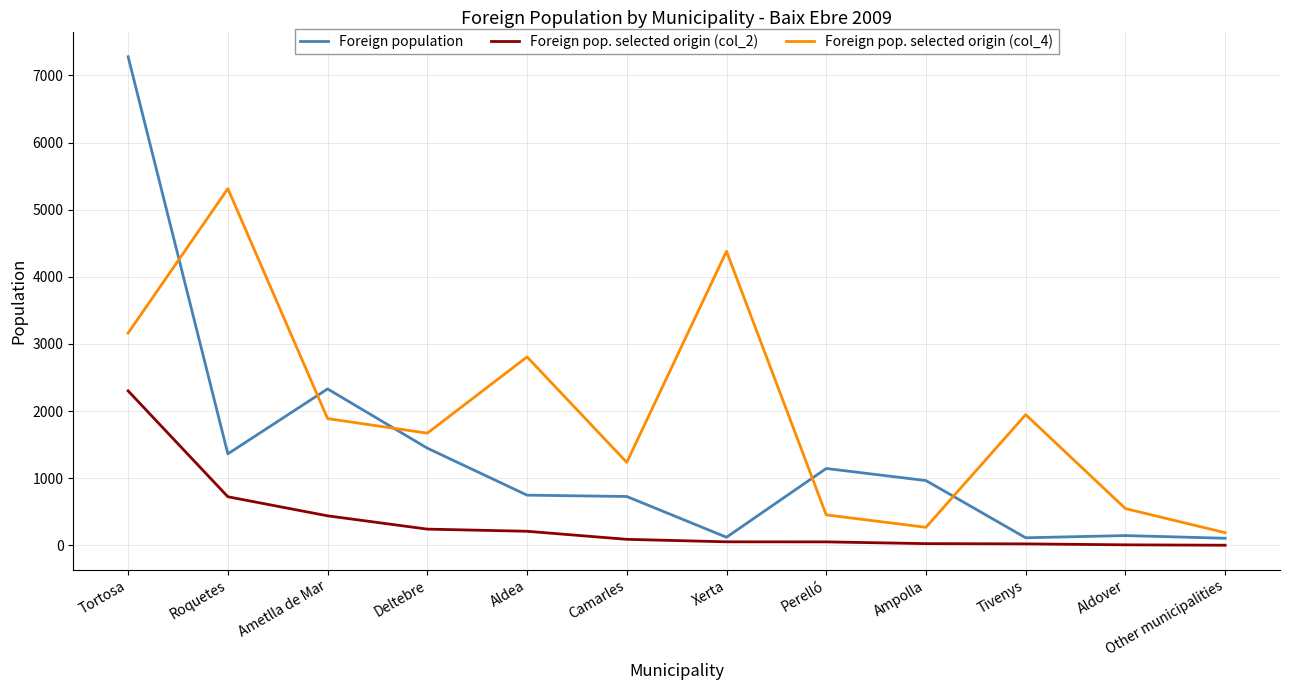

What is the sum of the Foreign population values at Roquetes and Camarles?

2091